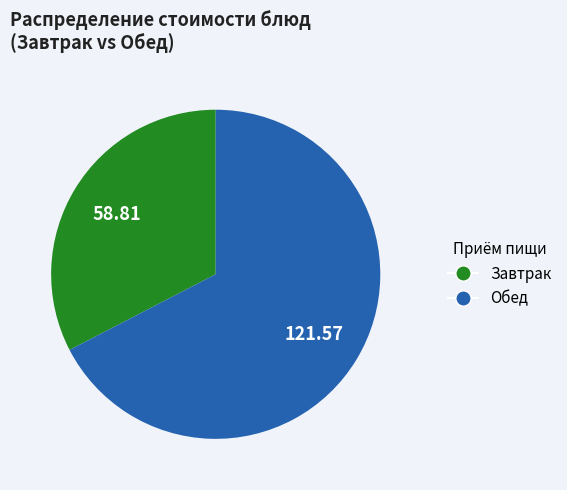

Does any single category account for the majority?

Yes